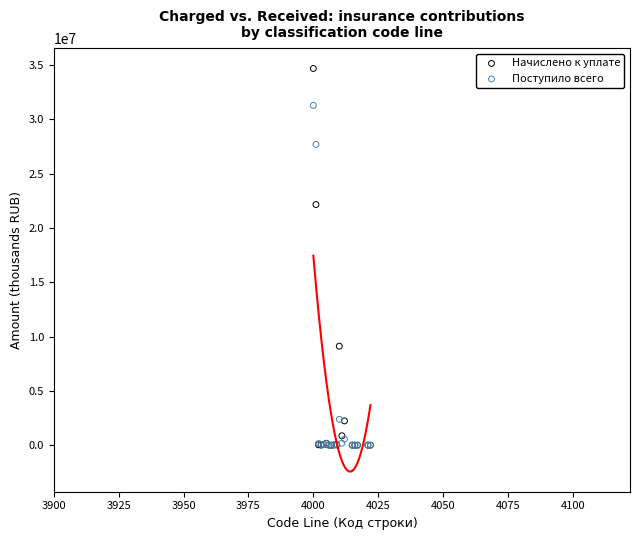

Across all series, what Y value is closest to 17336485?

22149081